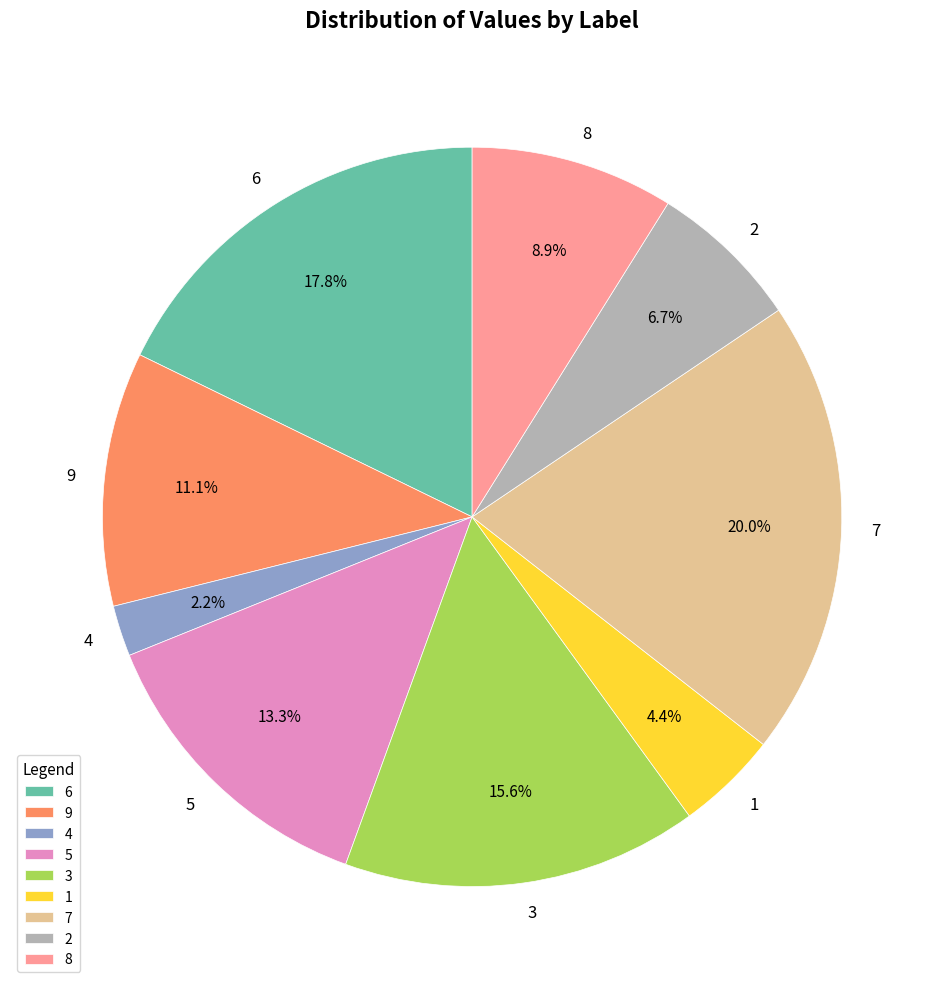

To the nearest percent, what percentage of the pie is 9?

11%